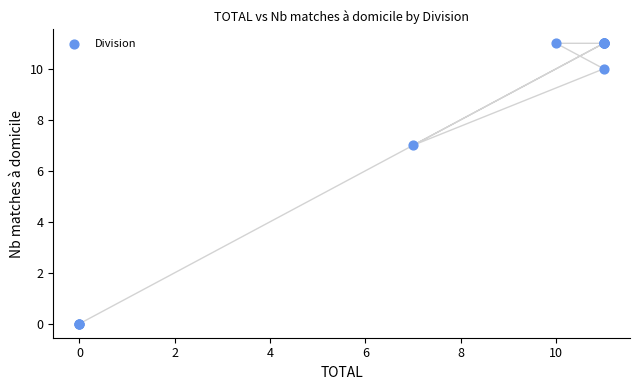

What Y value in the scatter plot is closest to 5?

7